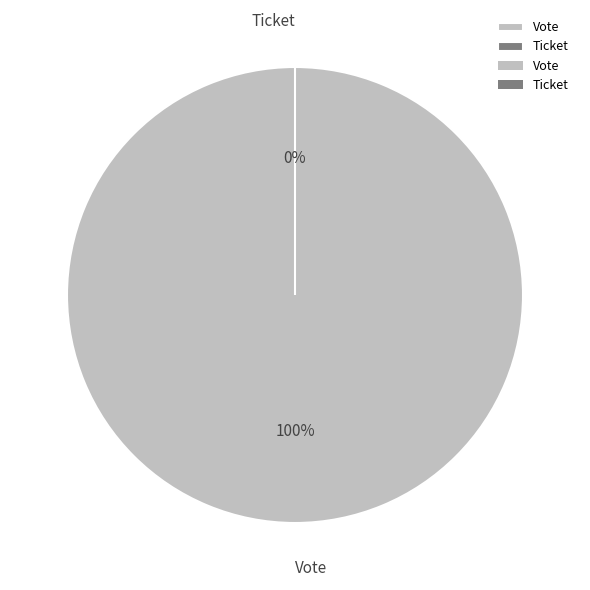

Which slice is the smallest?

Ticket